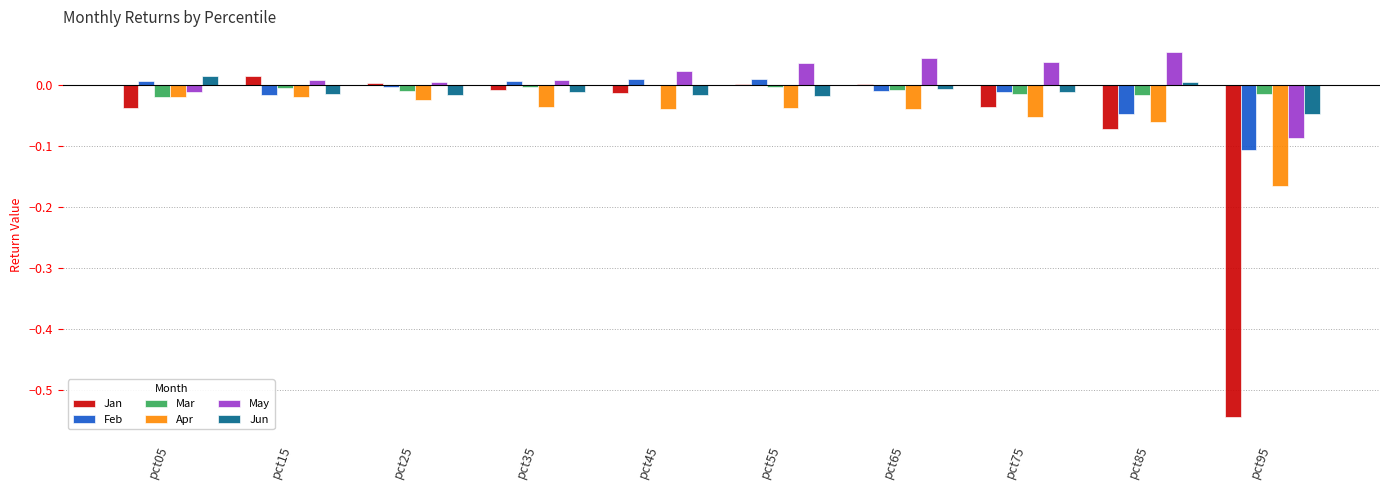

What is the difference between the Jan values at pct65 and pct95?

0.5